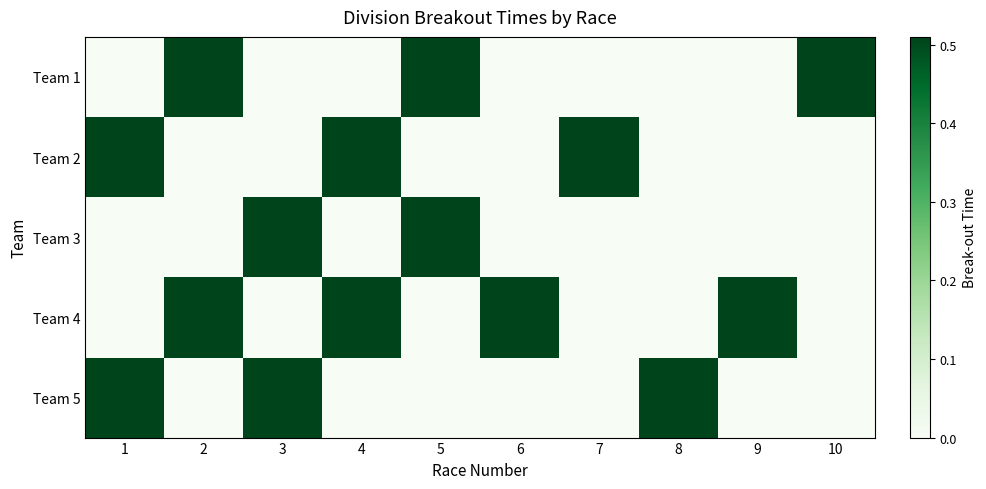

List the series in order of their peak value, lowest first.

Team 1, Team 2, Team 3, Team 4, Team 5